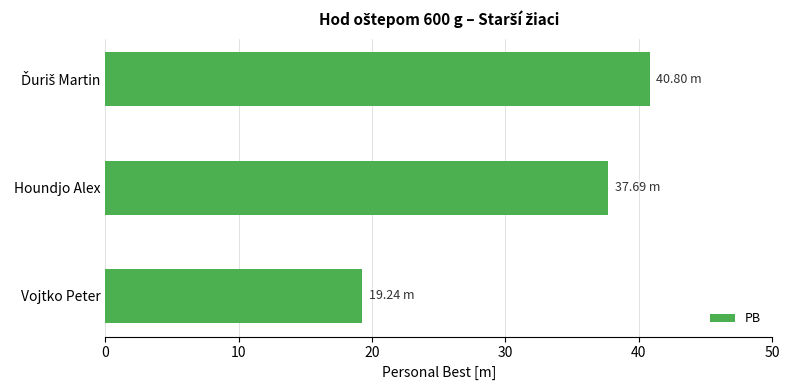

Which label corresponds to the smallest value in the chart?

Vojtko Peter